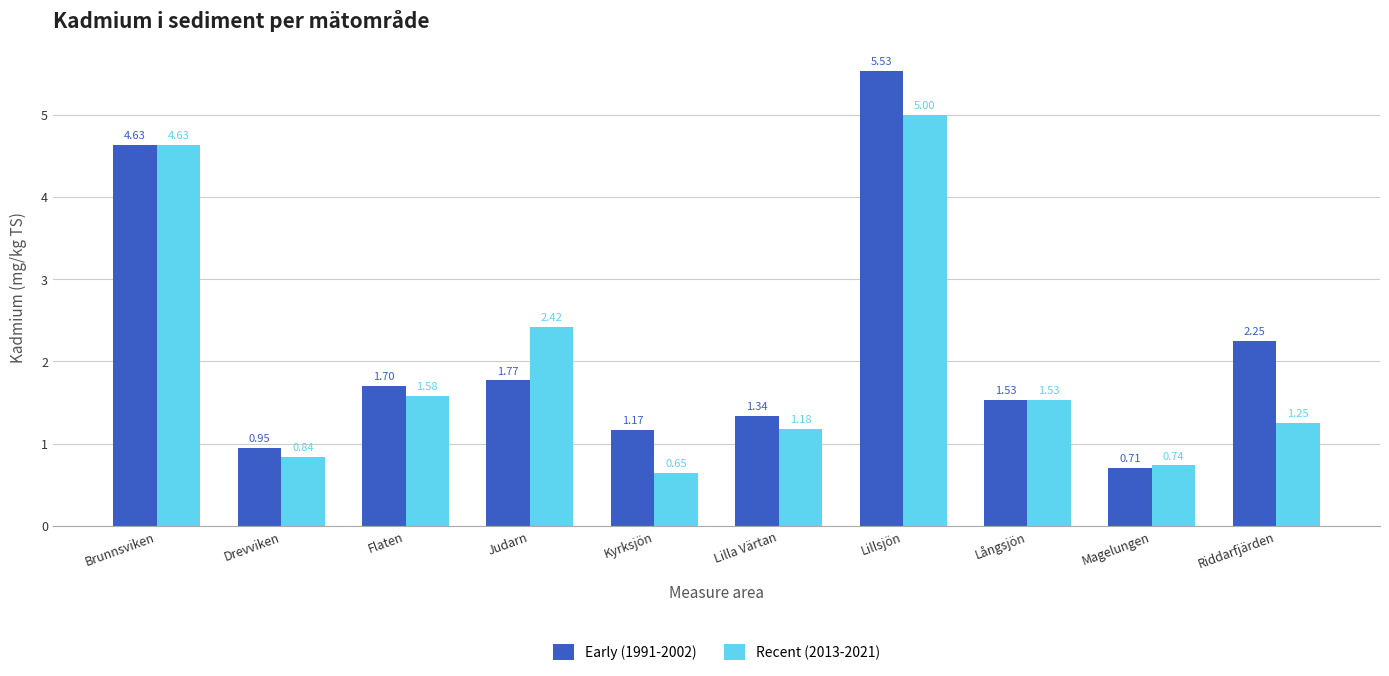

At which label is Early (1991-2002) closest to 3?

Riddarfjärden